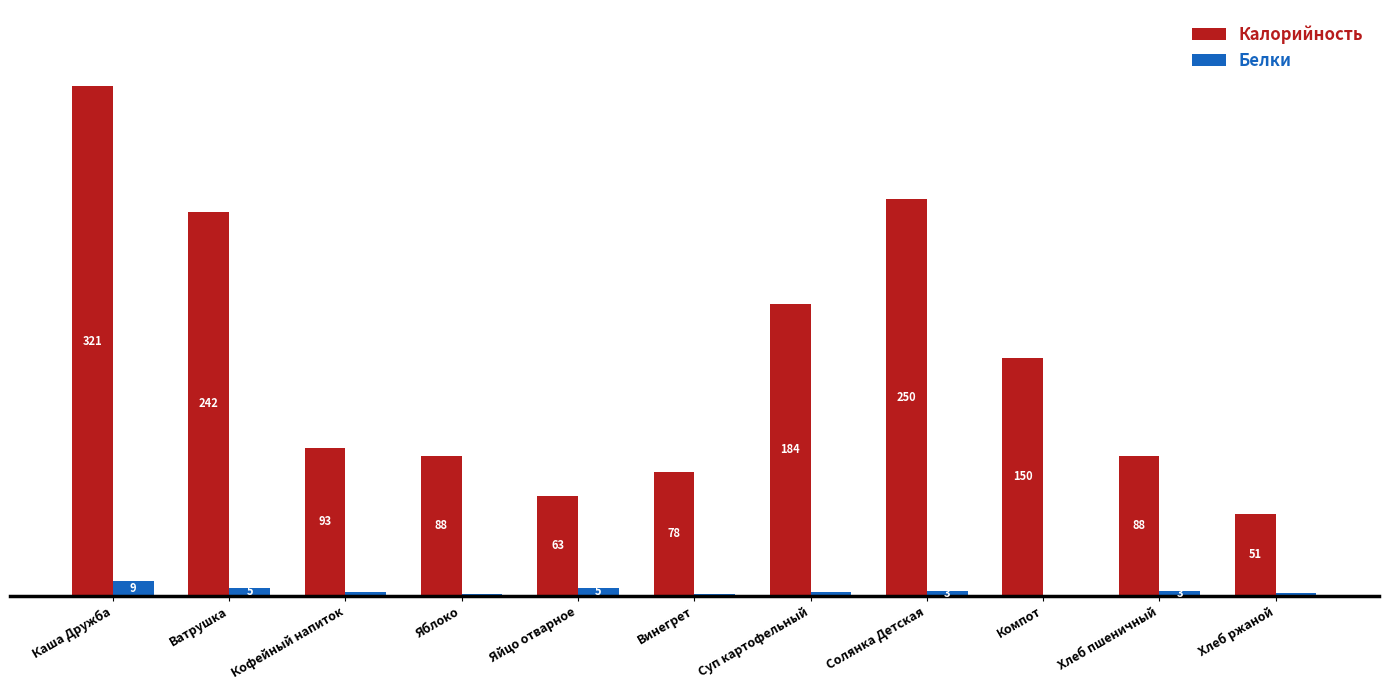

Where does the Калорийность series first go above 93?

Каша Дружба